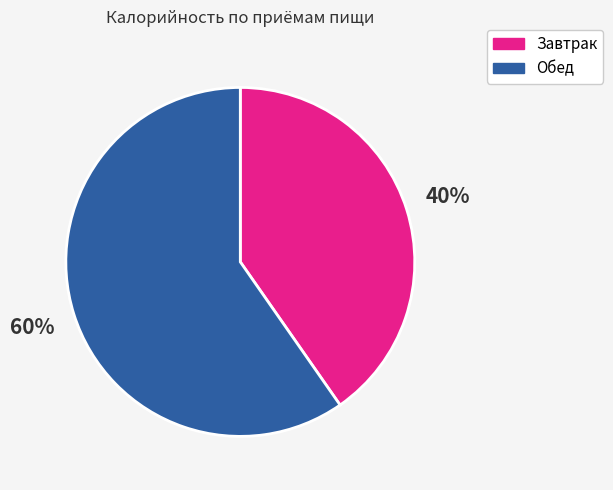

Does Обед represent more than half of the total?

Yes